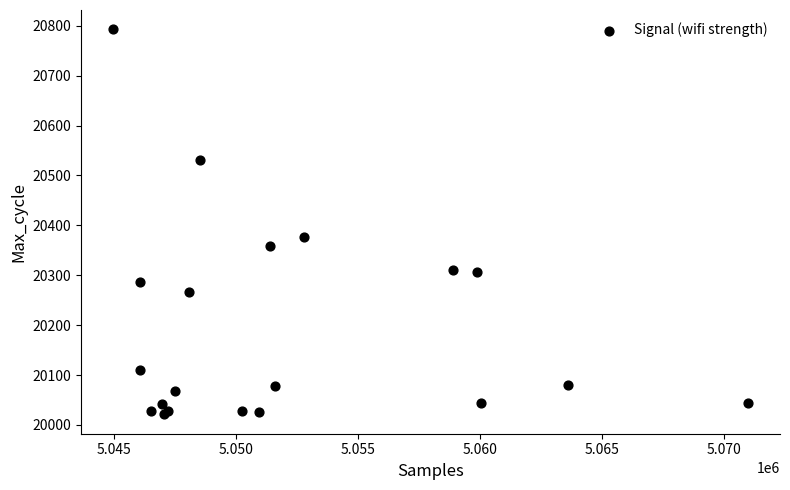

What Y value in the scatter plot is closest to 20407?

20377